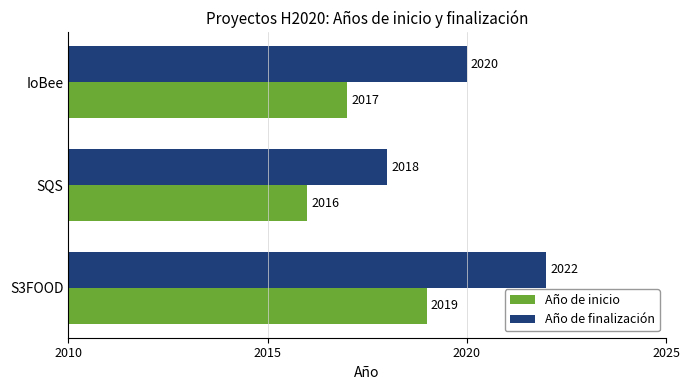

At which category is the sum across all series the highest?

S3FOOD